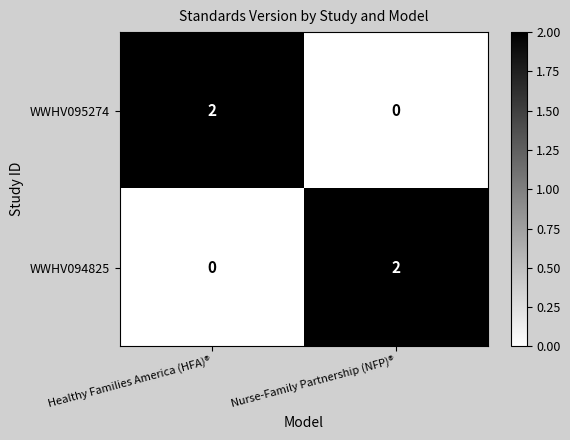

How many data points does each series have?

2